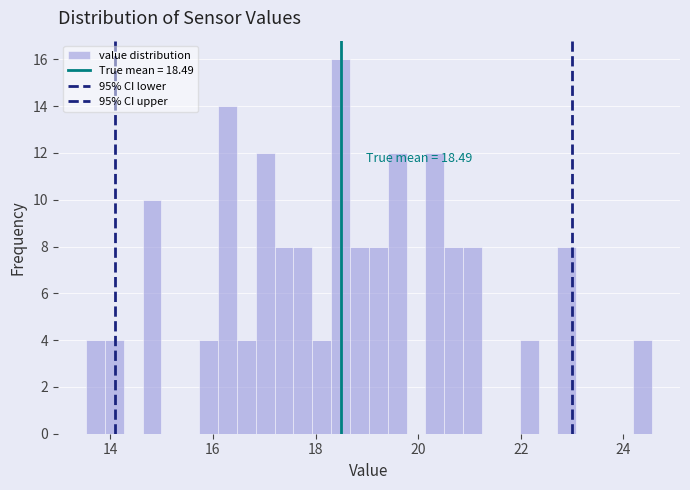

Read against the x-axis, roughly where is the centre of the tallest bar?

18.4